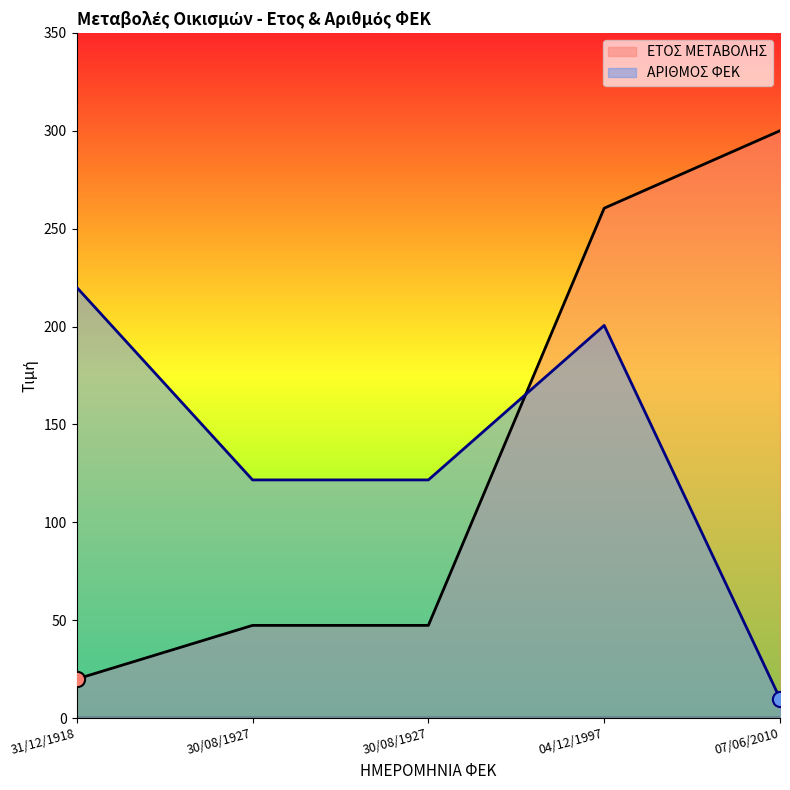

At which category is the sum across all series the highest?

04/12/1997